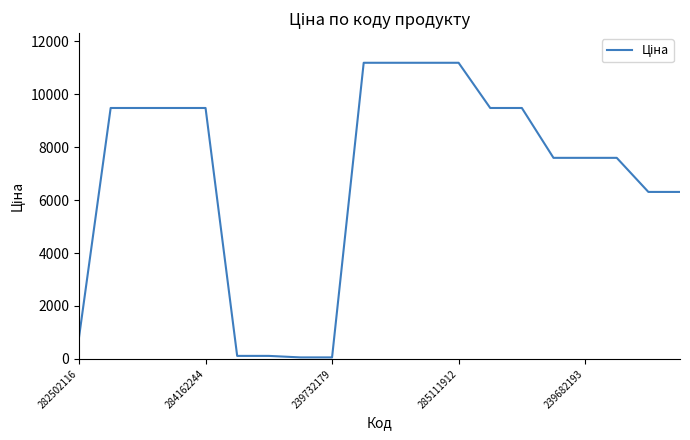

What is the difference between the maximum and minimum values?

11131.1